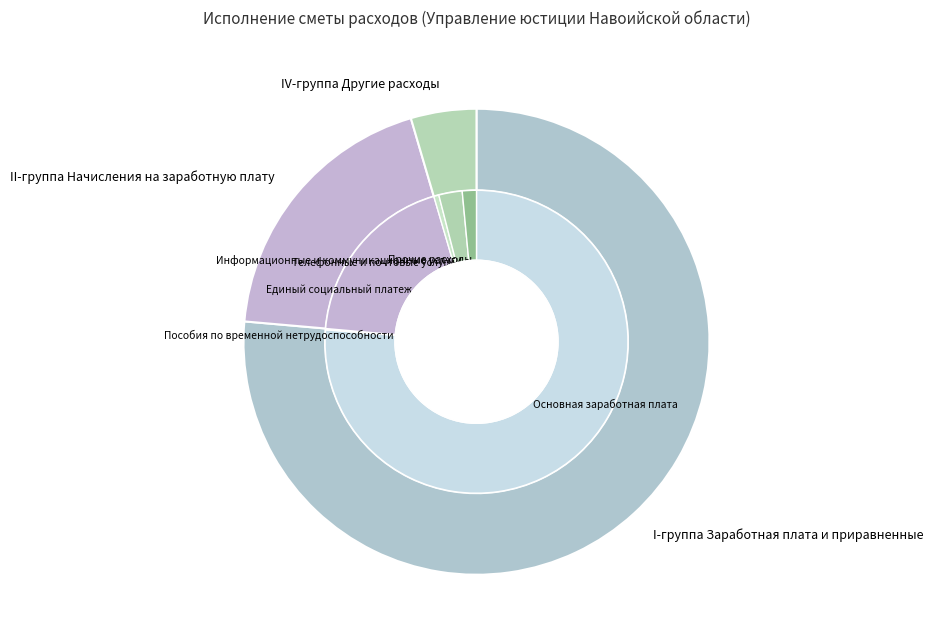

Approximately how many times larger is the value at I-группа Заработная плата и приравненные compared to II-группа Начисления на заработную плату?

4.0